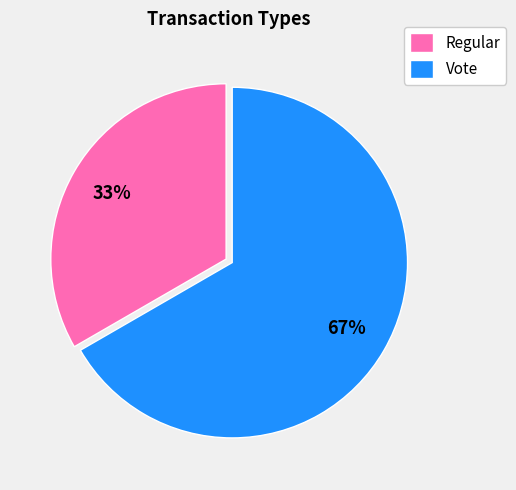

What percentage is the Vote slice, to the nearest percent?

67%